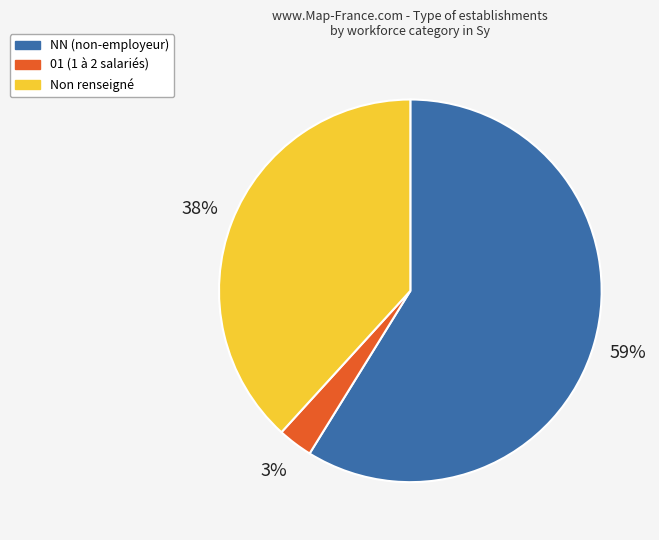

Is it true that NN (non-employeur) is 46% of the pie?

False